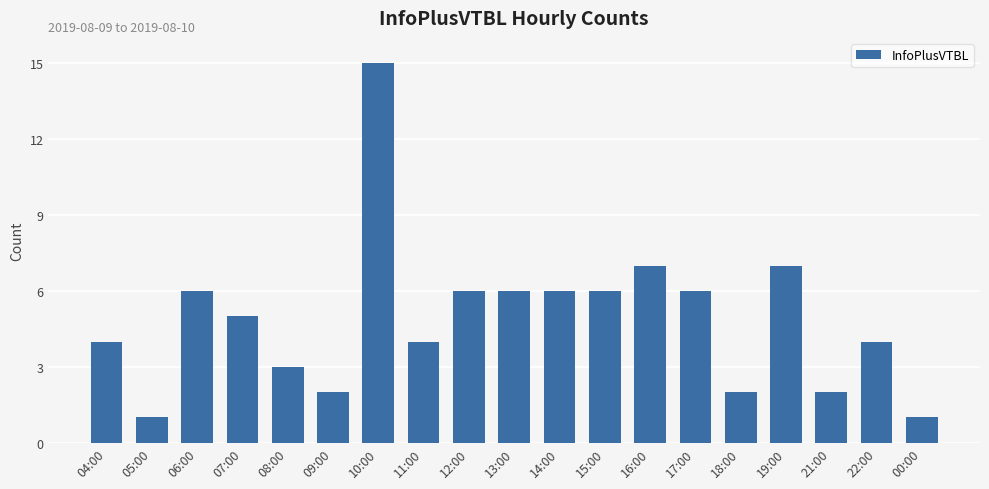

Reading left to right, what are all the values shown in this chart?

4	1	6	5	3	2	15	4	6	6	6	6	7	6	2	7	2	4	1